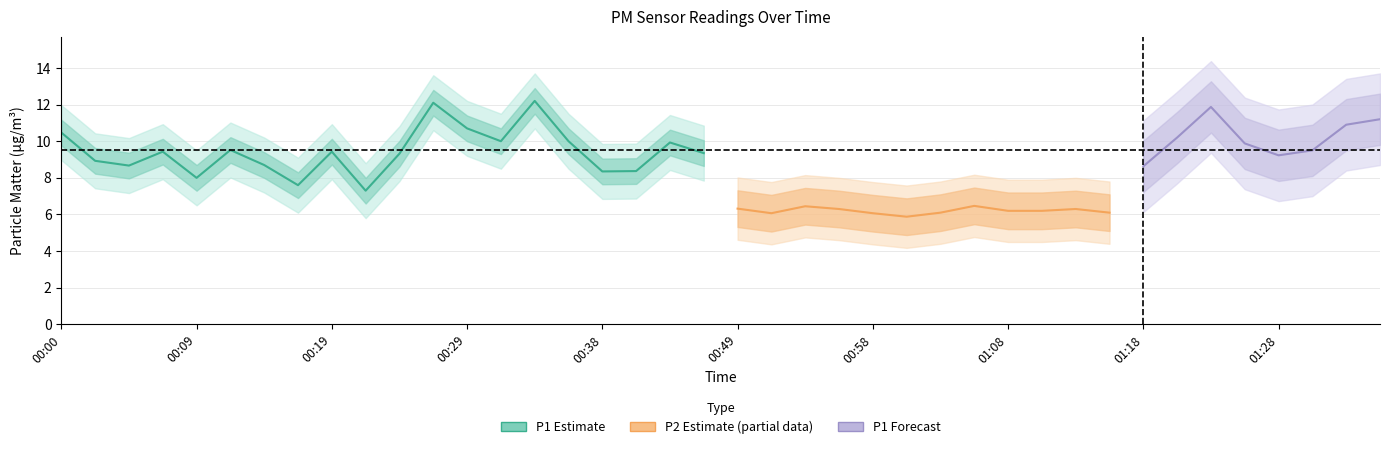

What is the value of the P2 point at the 1st from the left?

6.2